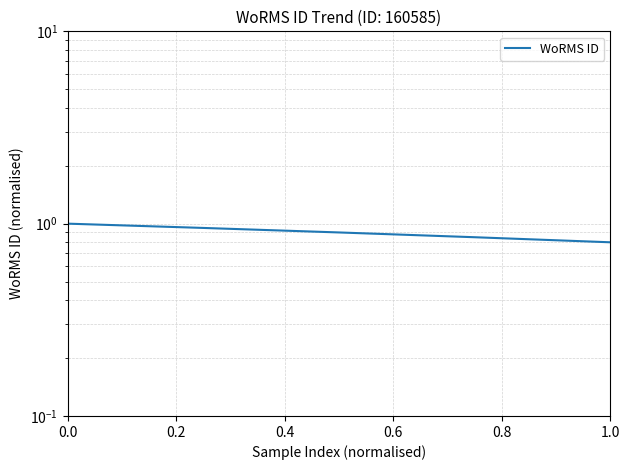

True or false: there are more than 0 points higher than both neighbors.

False